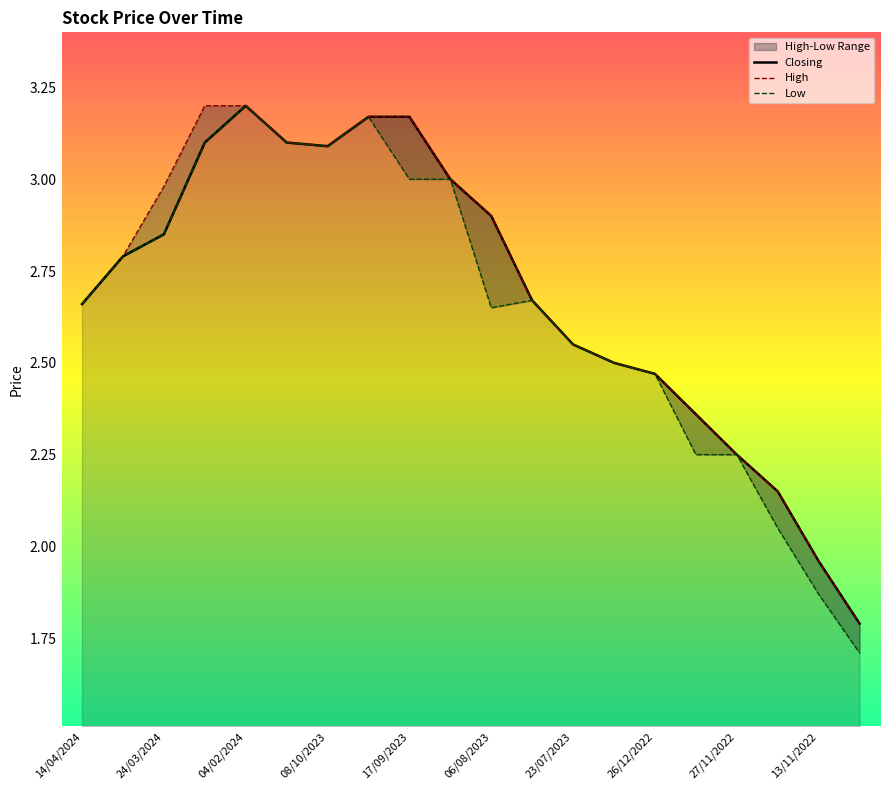

Does the chart display data point markers on the line(s)?

No